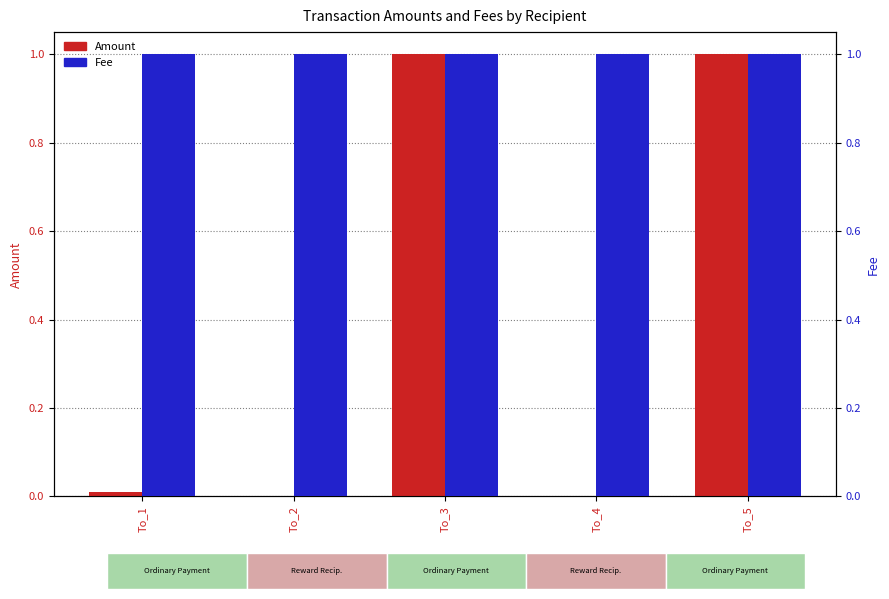

Reading left to right, what are all the values shown in this chart?

Amount: 0.0	0.0	1.0	0.0	1.0
Fee: 1.0	1.0	1.0	1.0	1.0